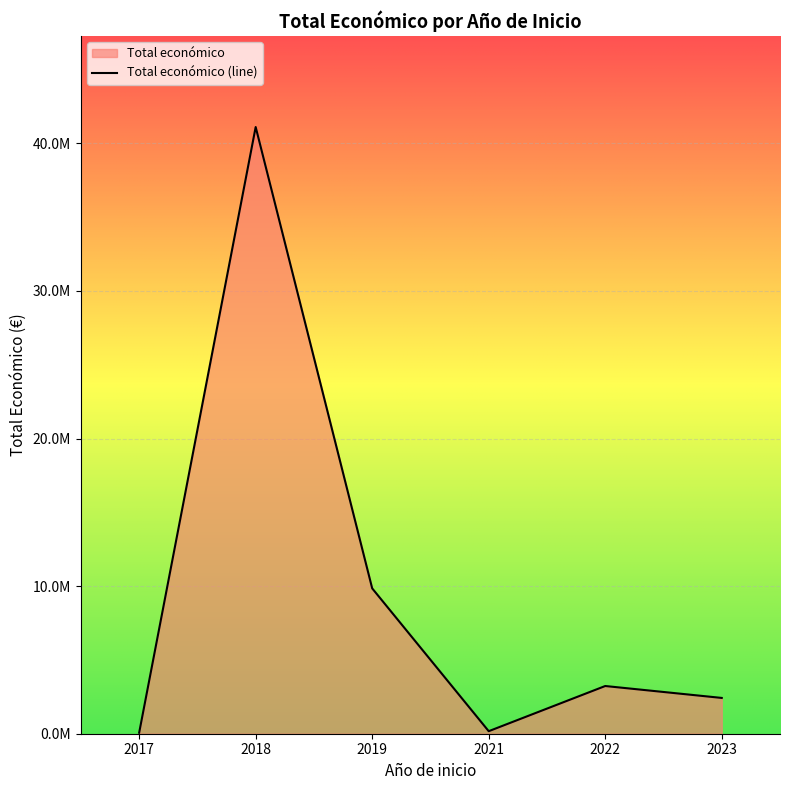

Rank the categories by value from highest to lowest.

2018, 2019, 2022, 2023, 2021, 2017